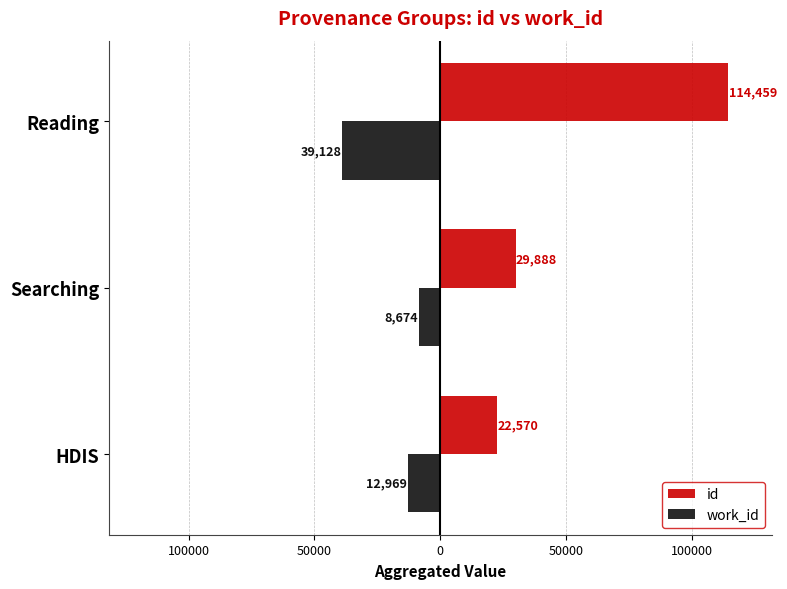

What are all the series names shown in the legend?

id, work_id